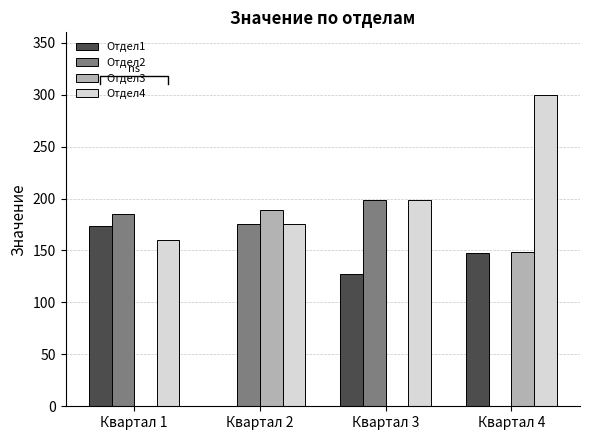

The Отдел3 series shows 66 at Квартал 2. True or false?

False